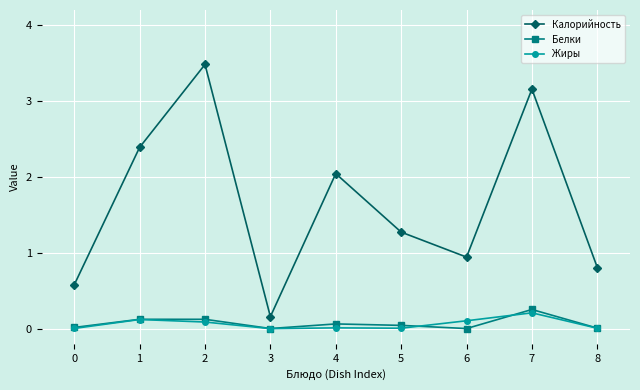

At how many categories does at least one series exceed 2?

4